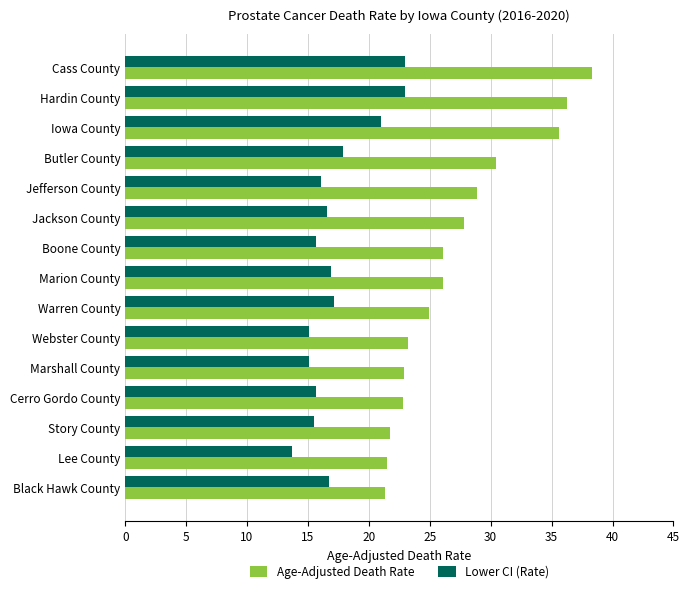

What is the difference between the maximum and second lowest values in the Age-Adjusted Death Rate series?

16.8